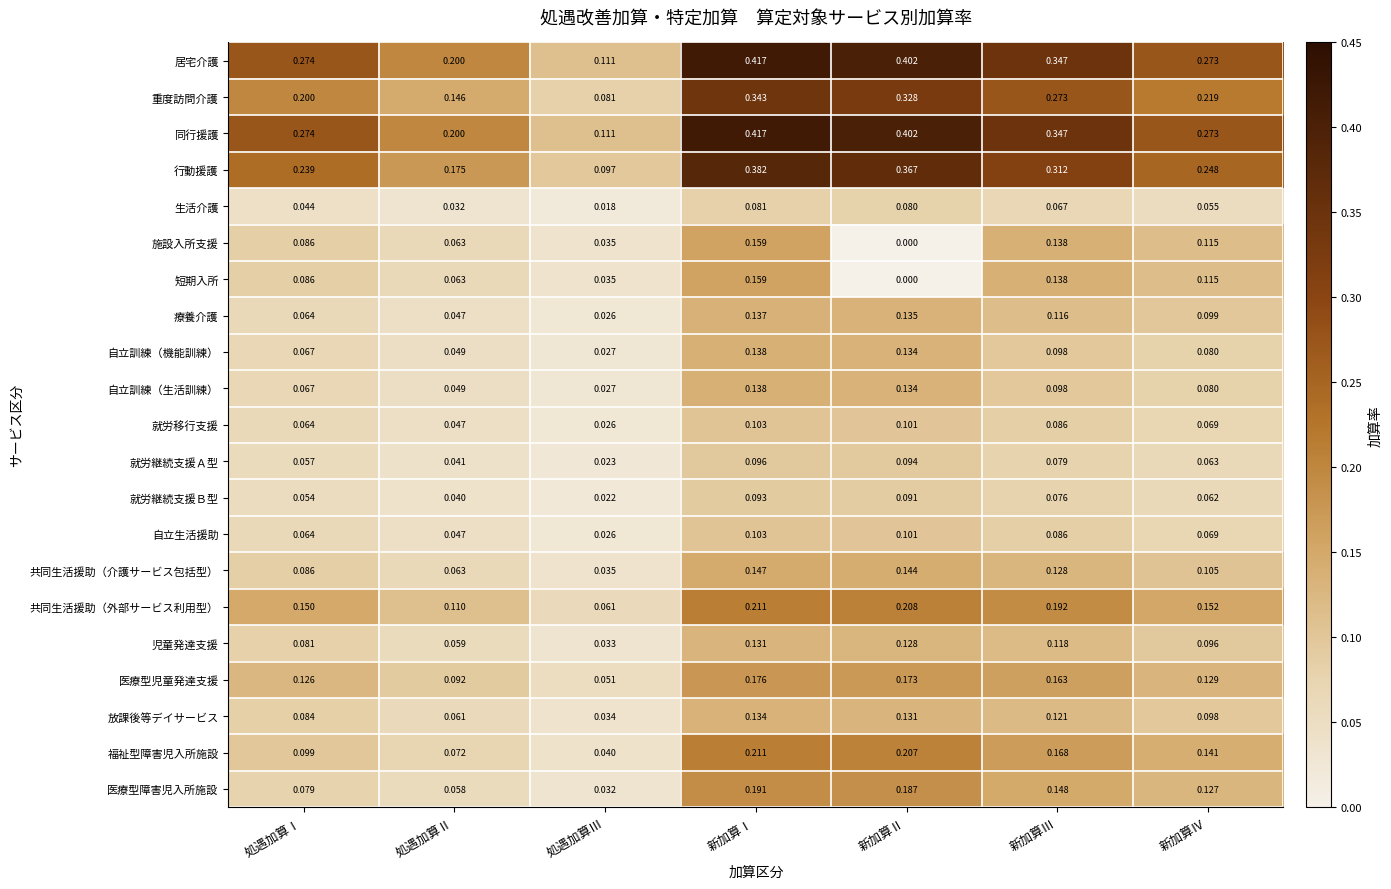

At which category is the sum across all series the highest?

新加算Ⅰ